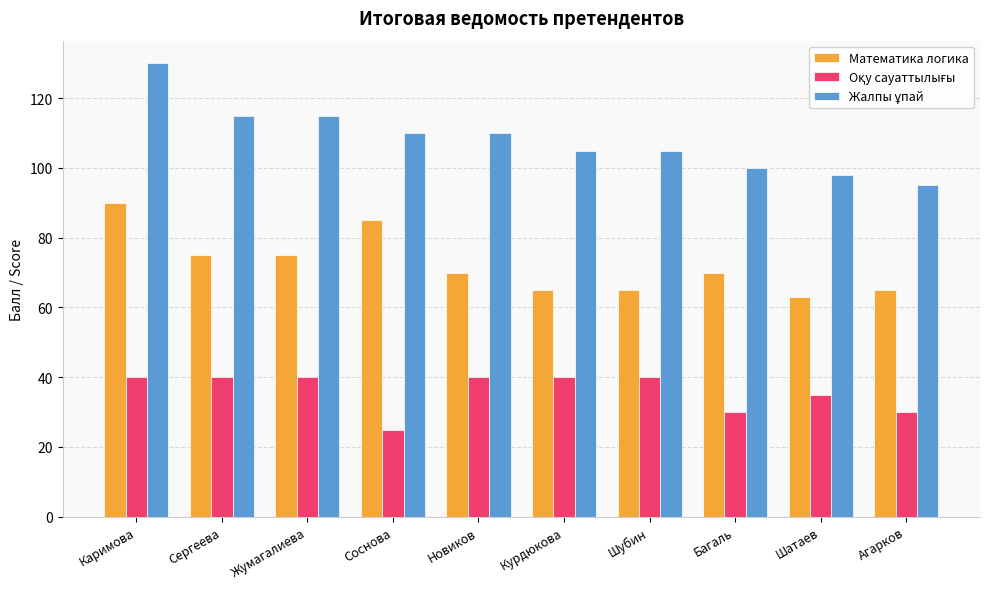

What is the sum of all Математика логика values?

723